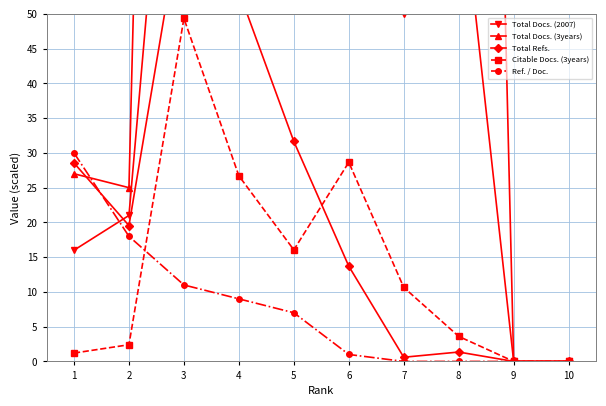

Which series has the widest spread of values?

Total Docs. (3years)